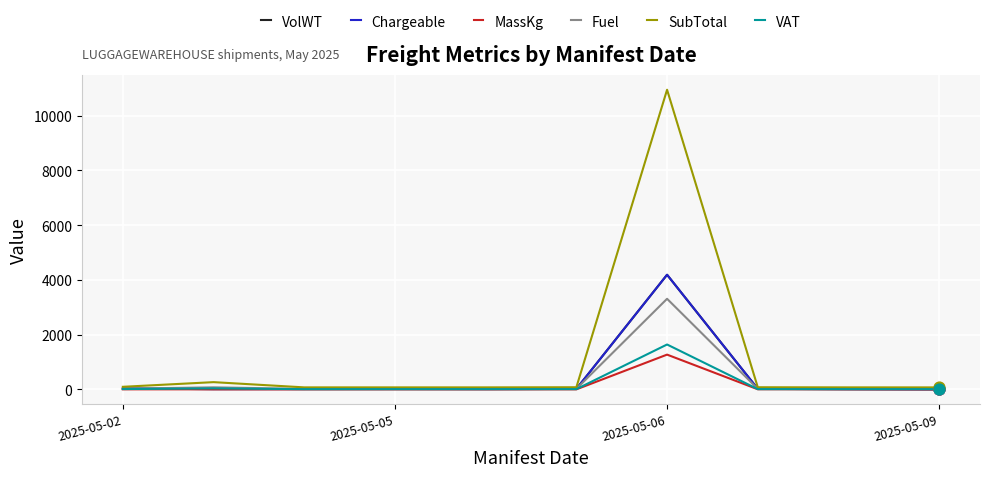

Which series has the largest range (max minus min)?

SubTotal